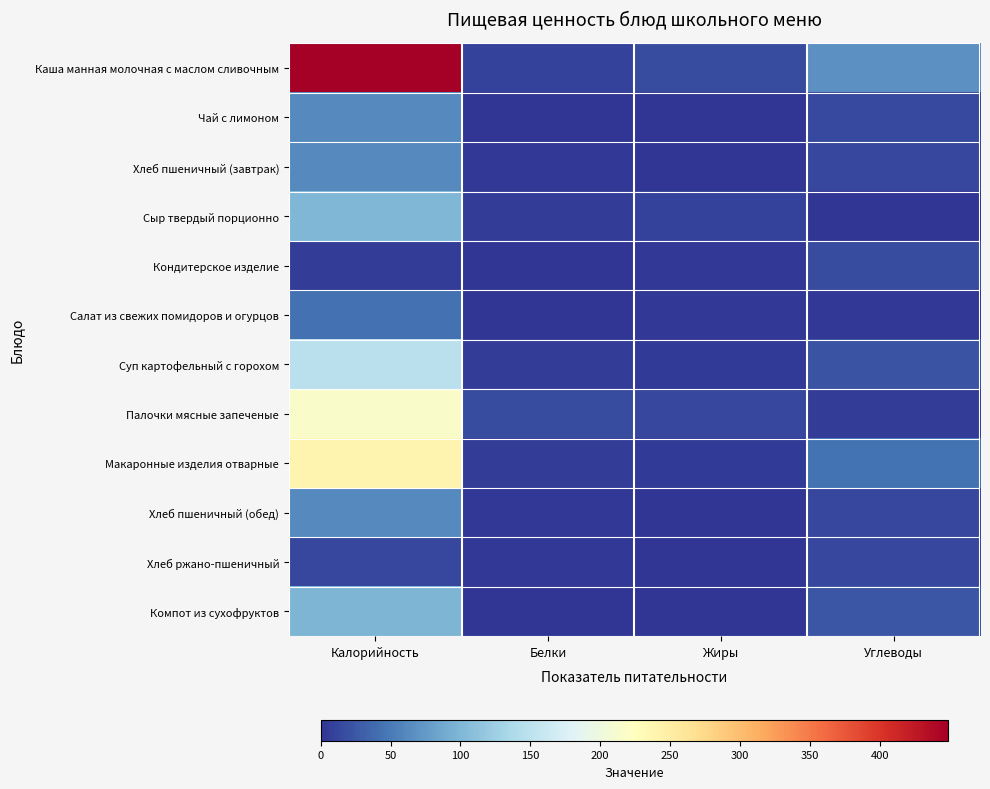

Which has a higher value, Калорийность or Белки?

Калорийность